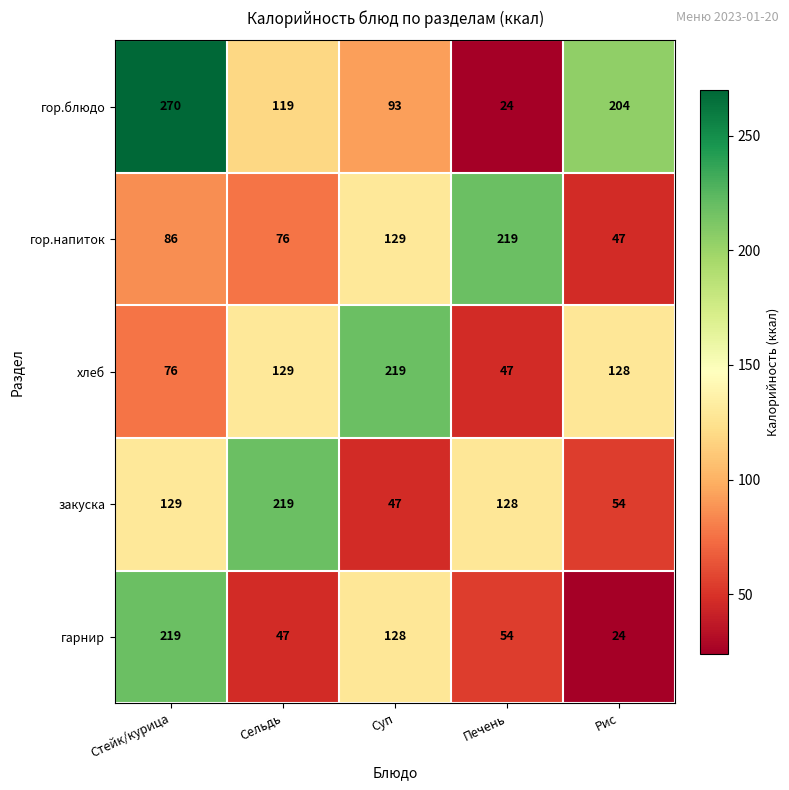

Between Суп and Печень, which series saw the biggest shift?

хлеб